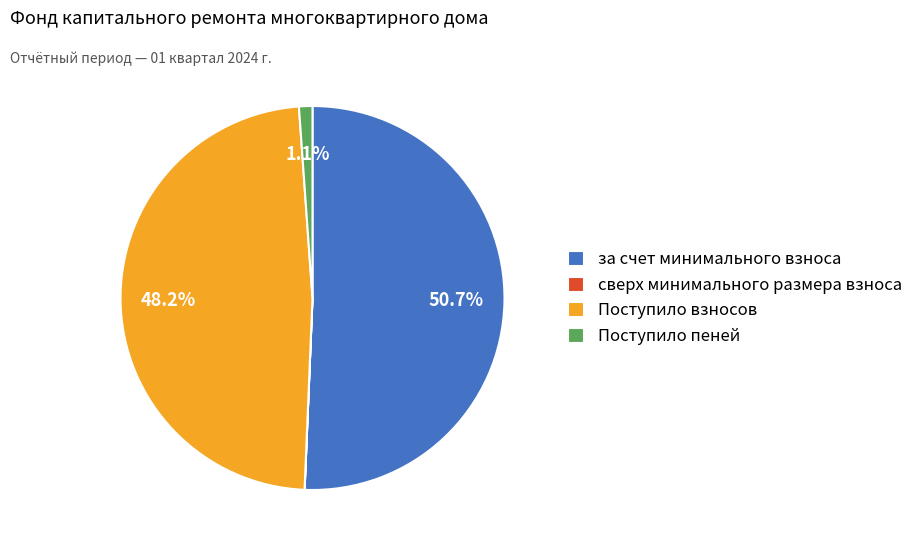

What portion of the pie excludes Поступило пеней?

98.9%